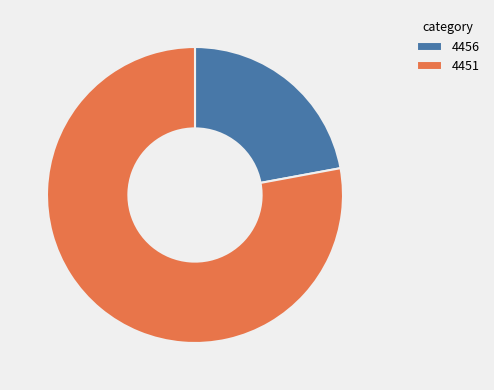

Which slice is the largest?

4451